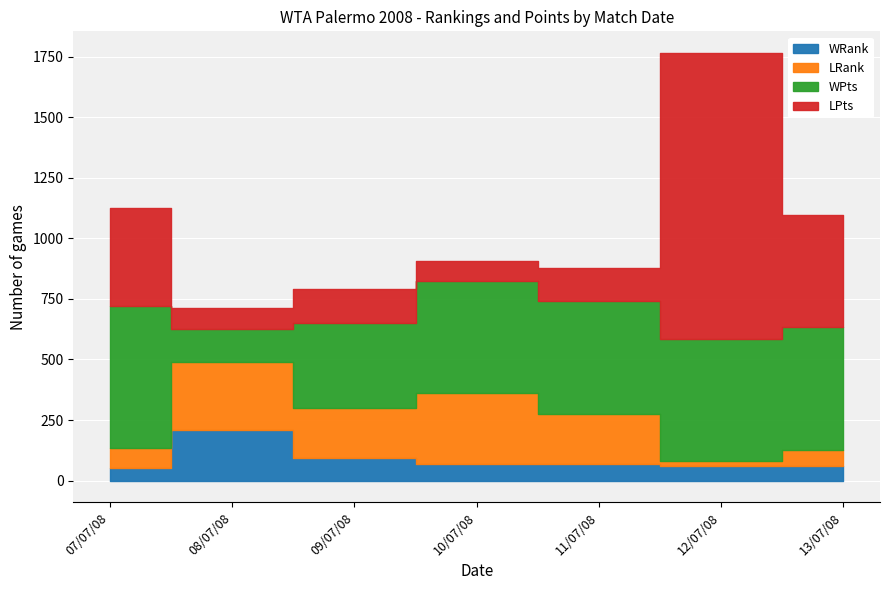

Where does the WPts series first go above 465?

07/07/08